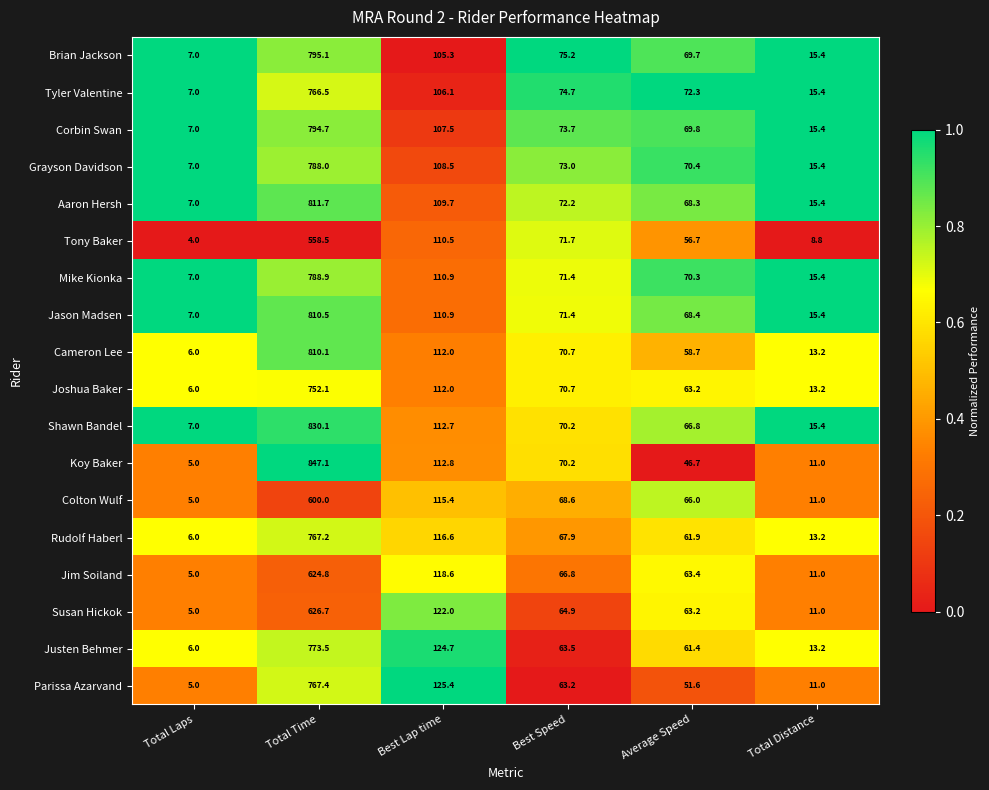

What is the greatest value displayed?

847.1